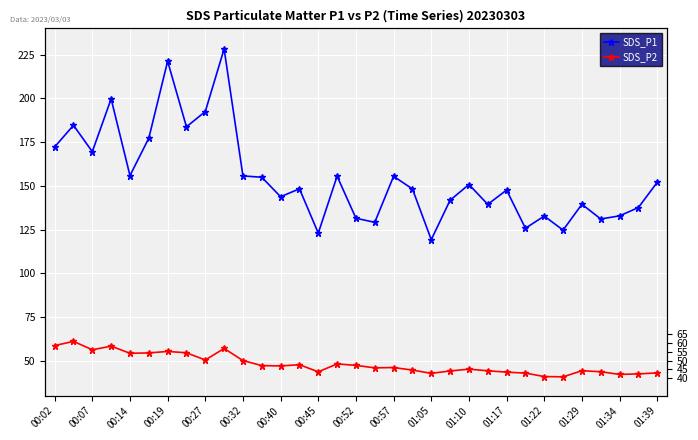

Between 19 and 17, which is larger?

19